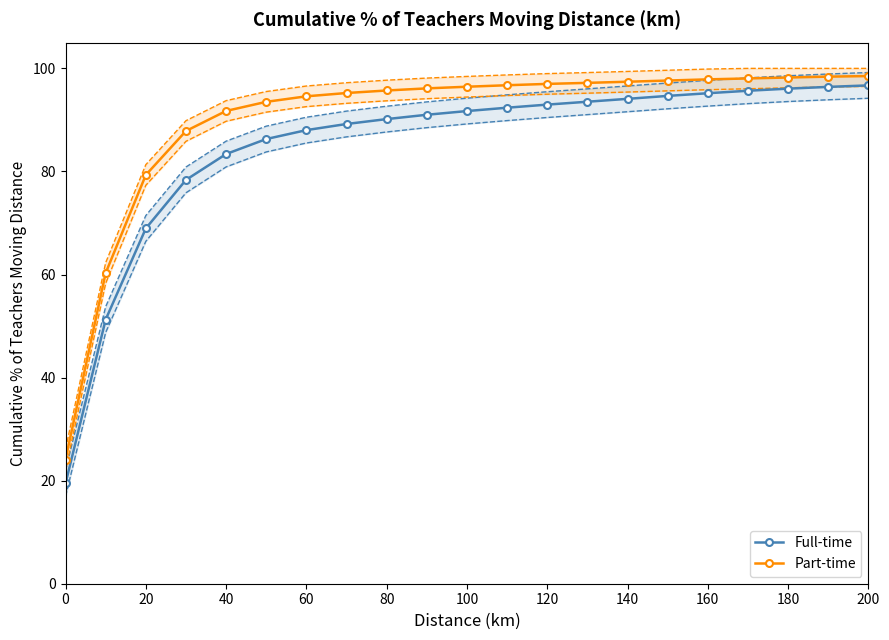

True or false: Full-time and Part-time cross at least once.

False